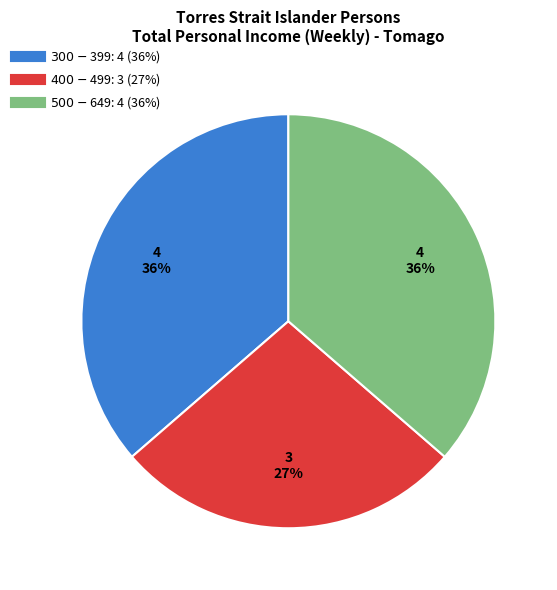

Which slice is the smallest?

$400-$499